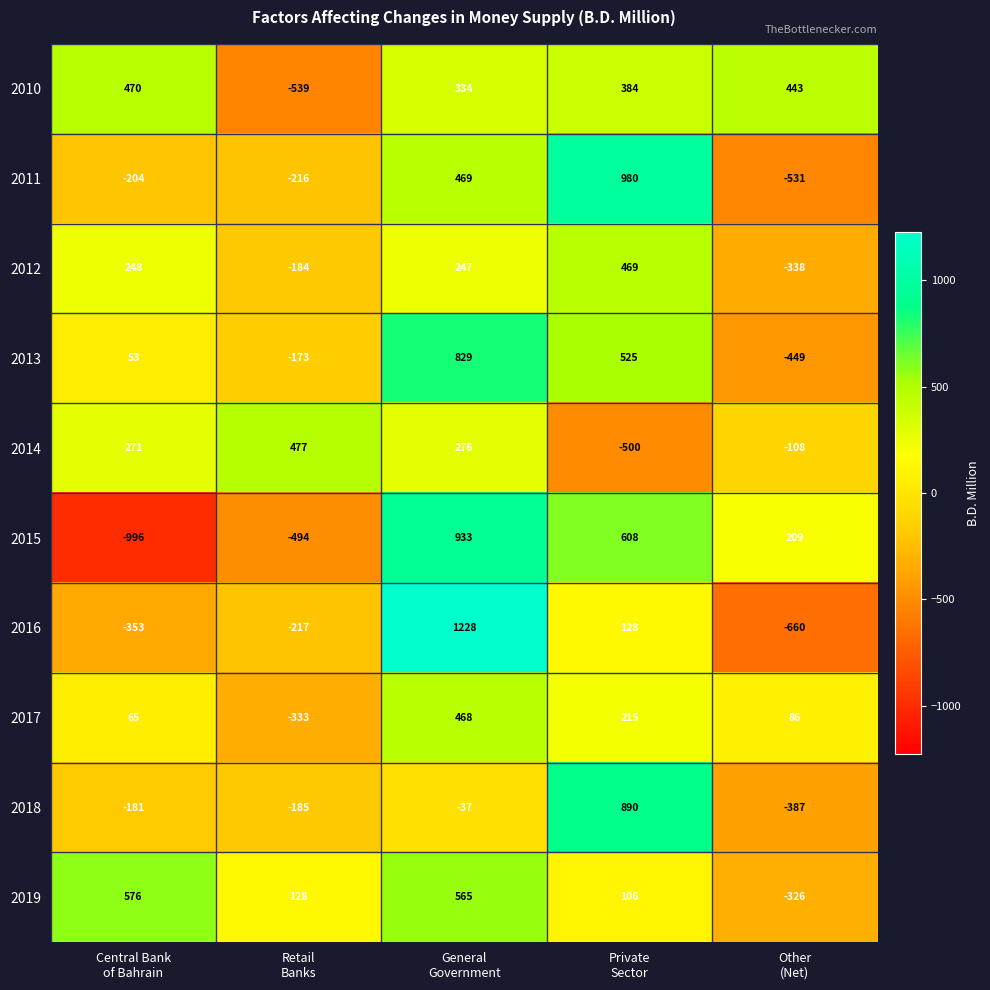

What is the minimum value shown in the chart?

-996